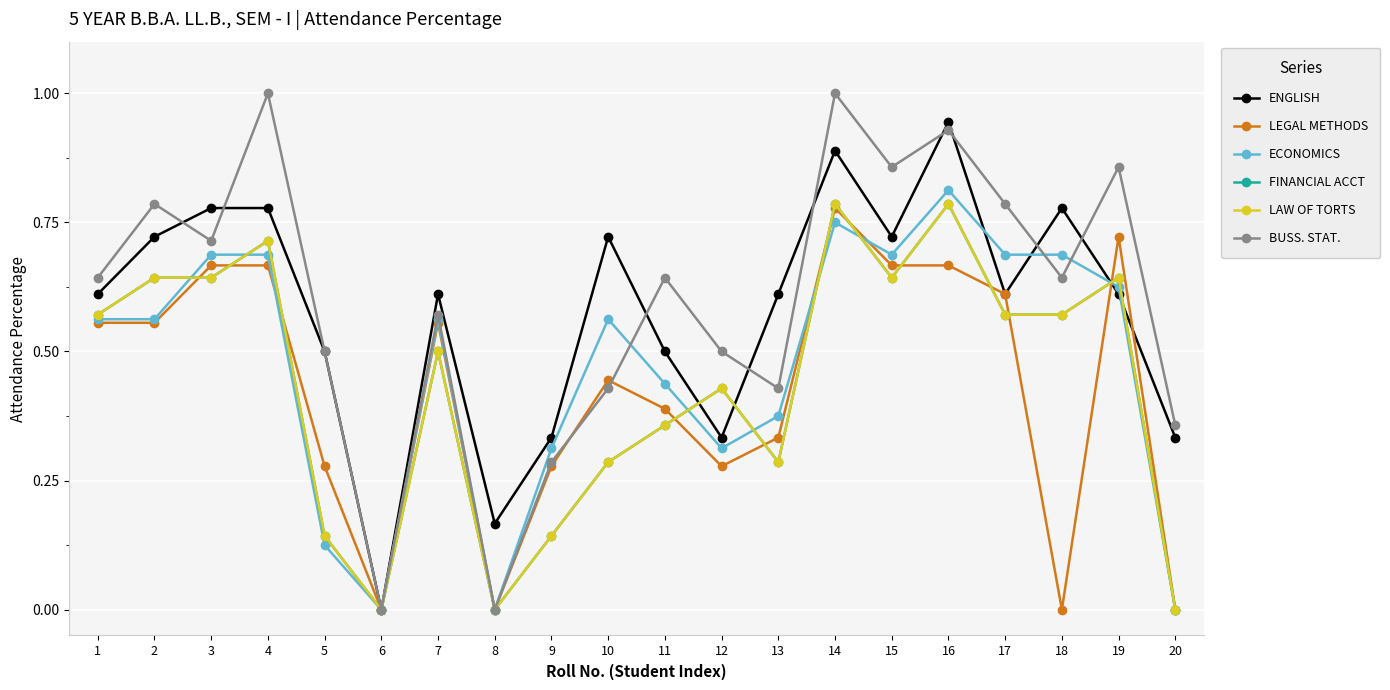

After their last crossing, which series has the higher values: BUSS. STAT. or ENGLISH?

BUSS. STAT.